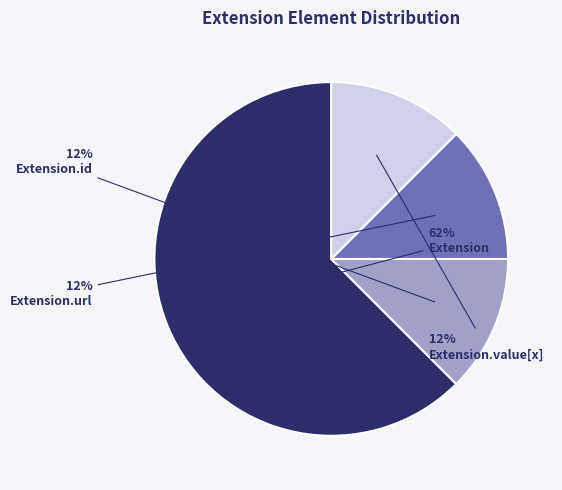

Do Extension and Extension.value[x] together represent more than half of the pie?

Yes